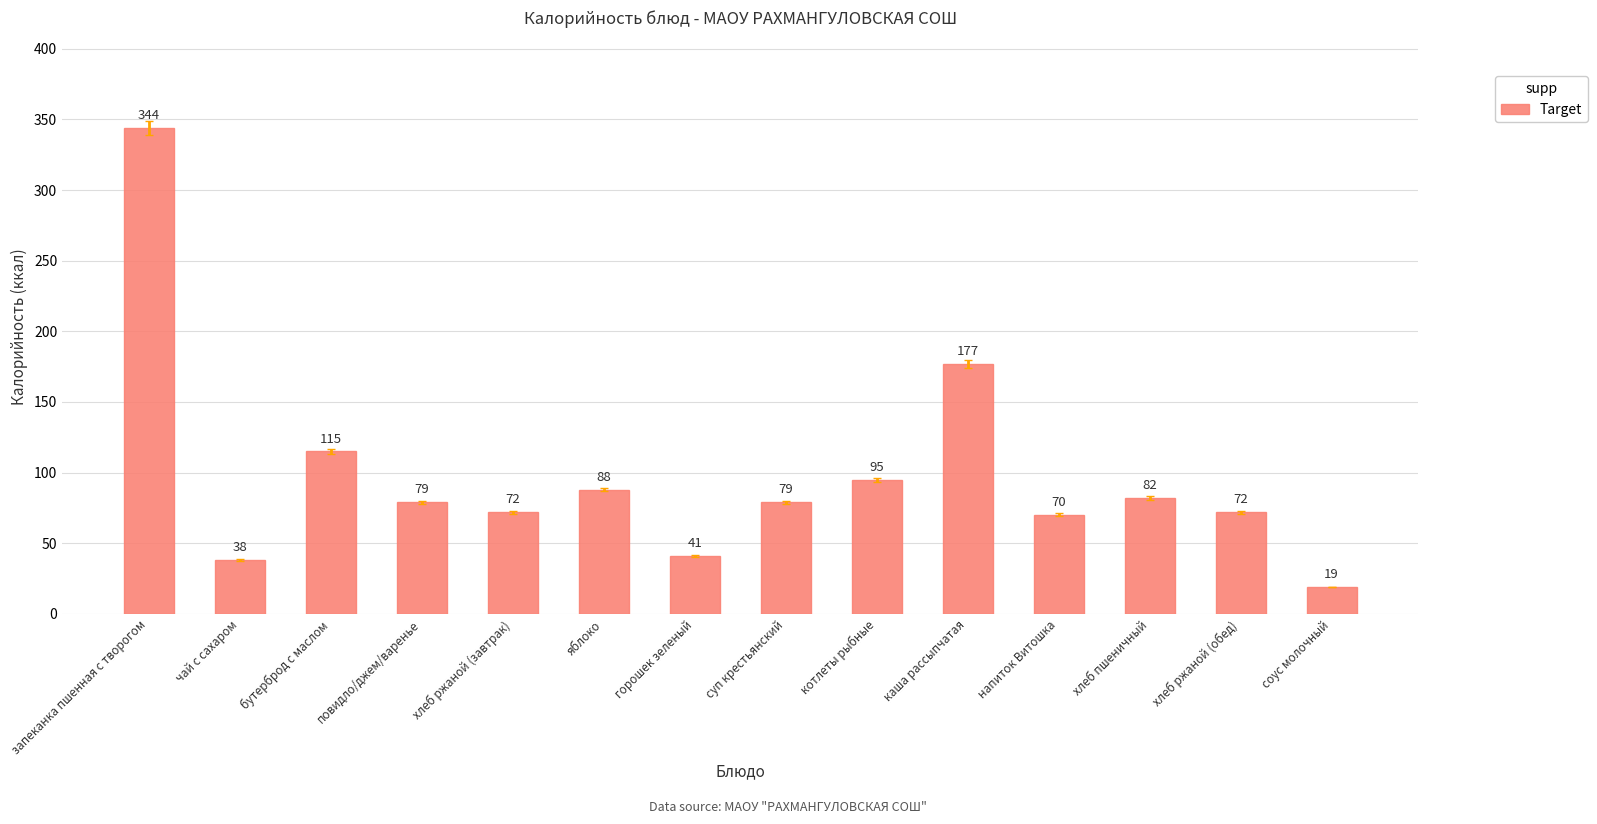

True or false: the data shows 34 at напиток Витошка.

False